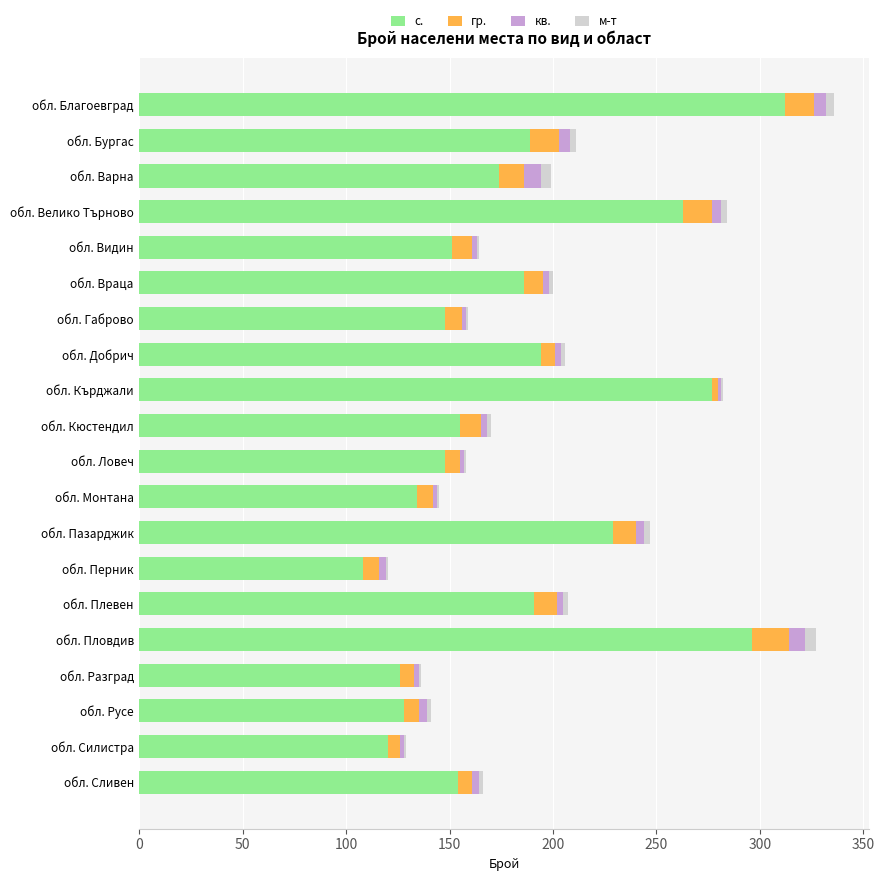

The value of с. at обл. Враца is 186. True or false?

True